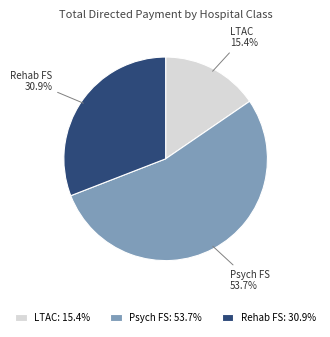

Is there a majority slice in this chart?

Yes